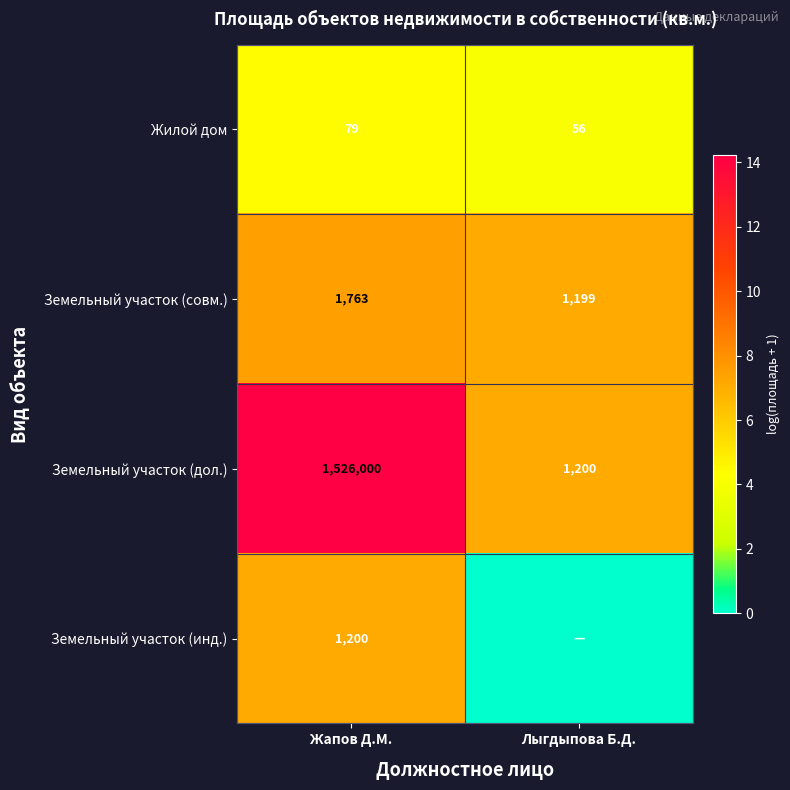

Rank the series at Жапов Д.М. from highest to lowest value.

Земельный участок (дол.), Земельный участок (совм.), Земельный участок (инд.), Жилой дом